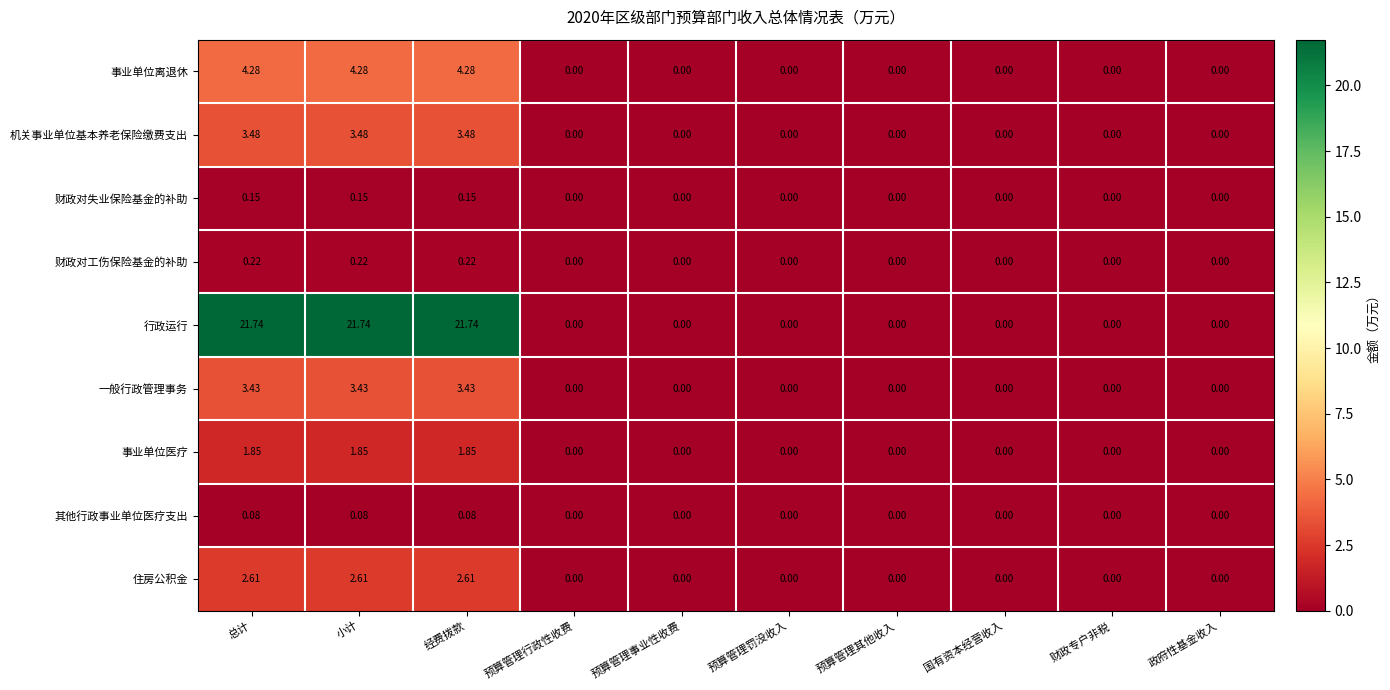

Rank the series at 小计 from highest to lowest value.

行政运行, 事业单位离退休, 机关事业单位基本养老保险缴费支出, 一般行政管理事务, 住房公积金, 事业单位医疗, 财政对工伤保险基金的补助, 财政对失业保险基金的补助, 其他行政事业单位医疗支出